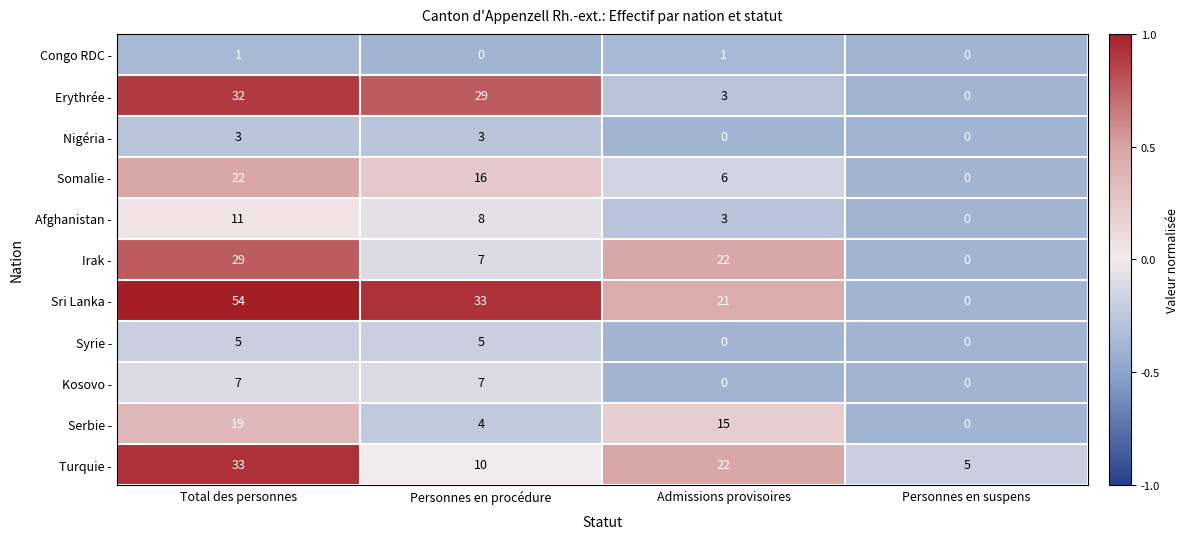

Which series changed the most between Personnes en procédure and Admissions provisoires?

Erythrée -